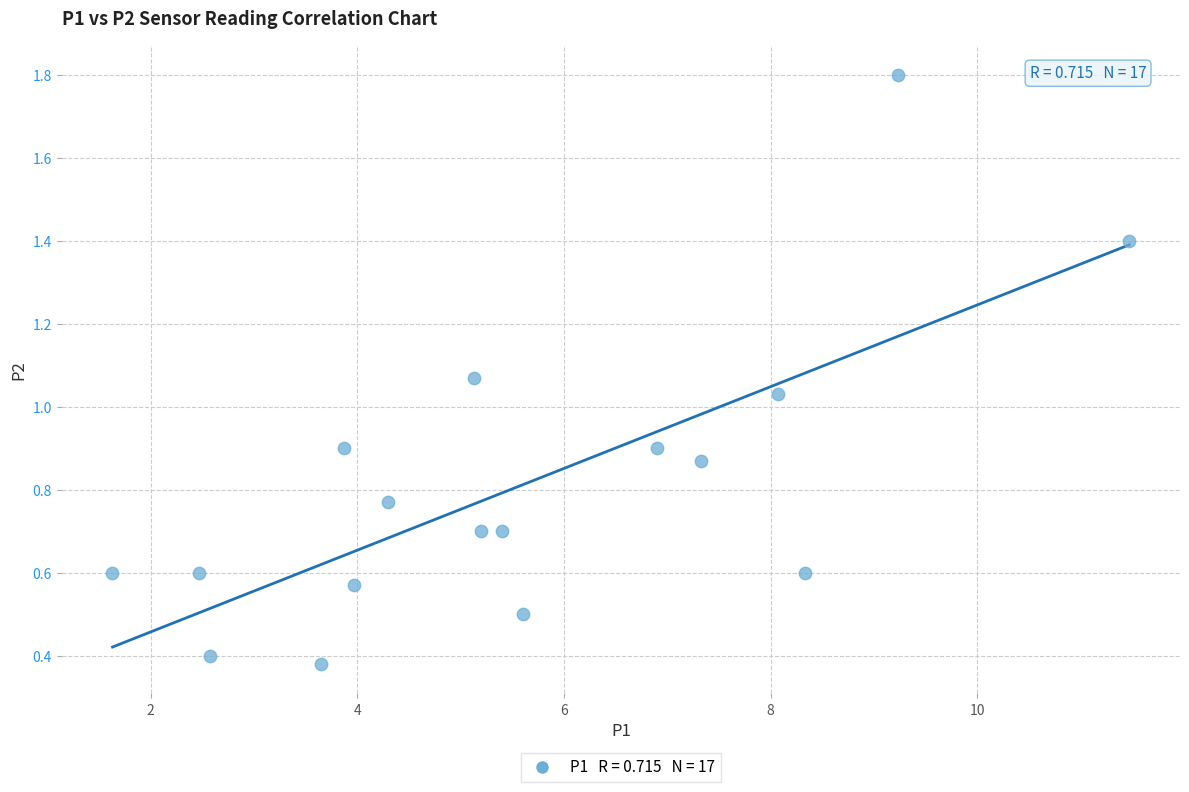

What is the range of X values (max minus min)?

9.8